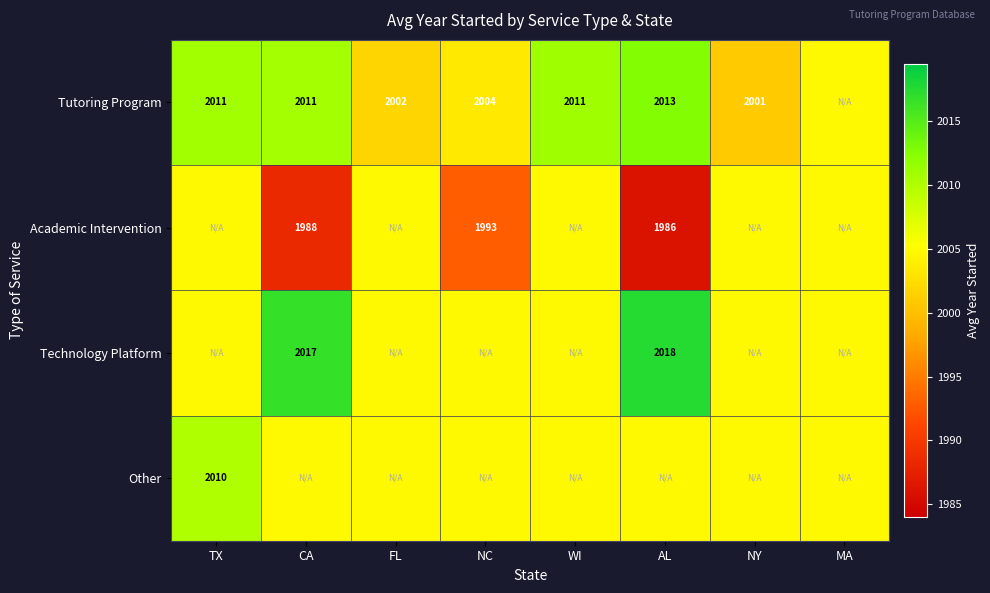

Which category has the highest value across all series?

AL